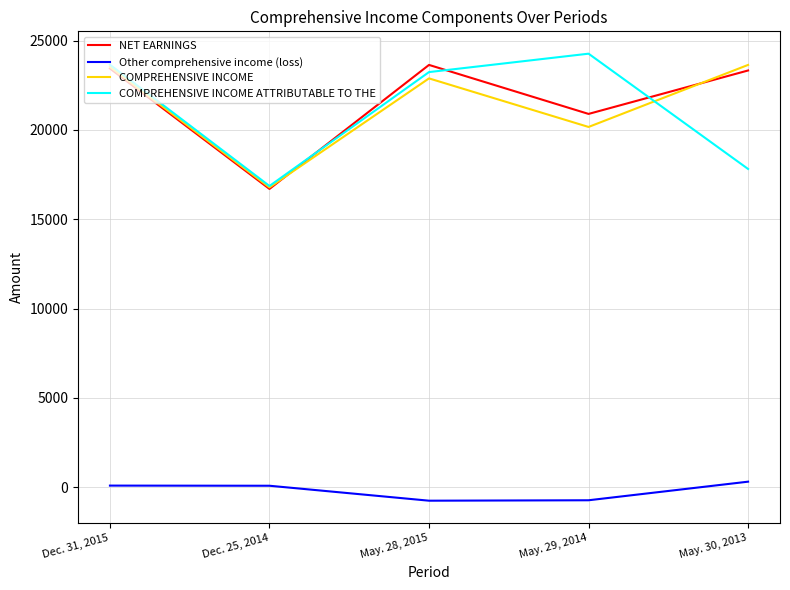

What are all the series names shown in the legend?

NET EARNINGS, Other comprehensive income (loss), COMPREHENSIVE INCOME, COMPREHENSIVE INCOME ATTRIBUTABLE TO THE